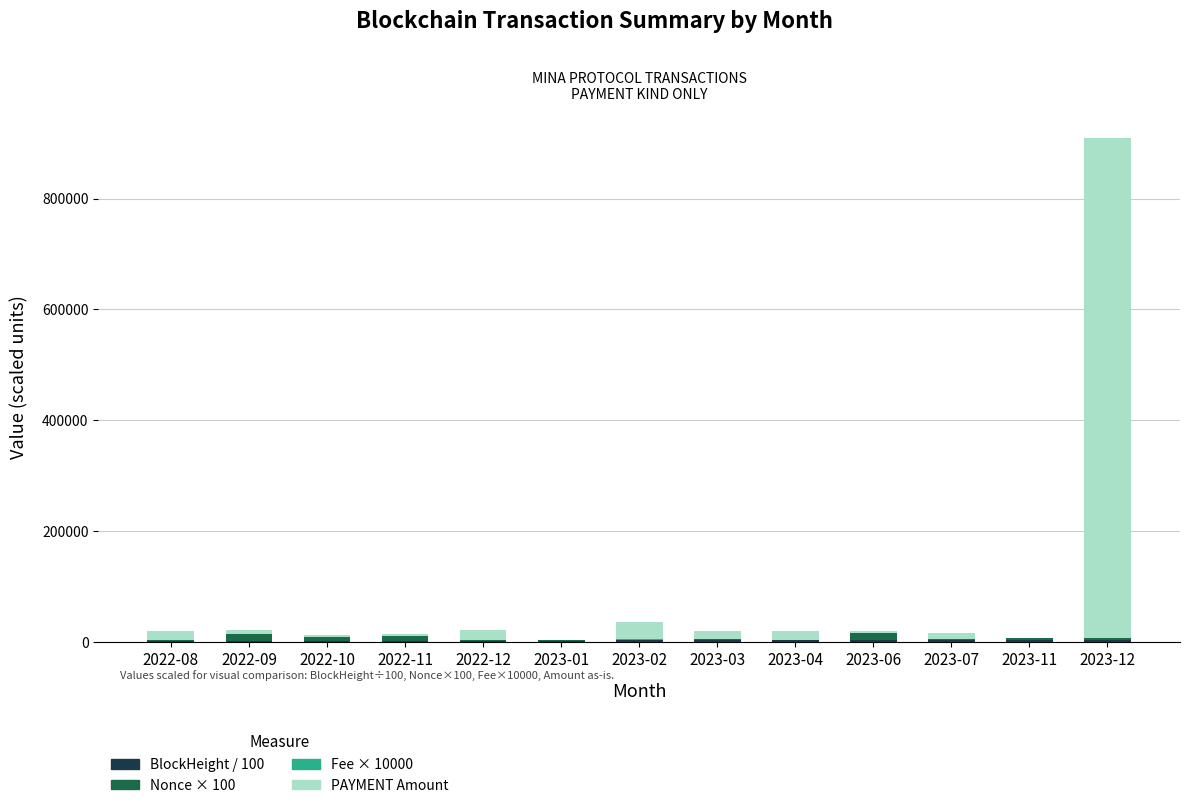

At which category is the sum across all series the highest?

2023-12